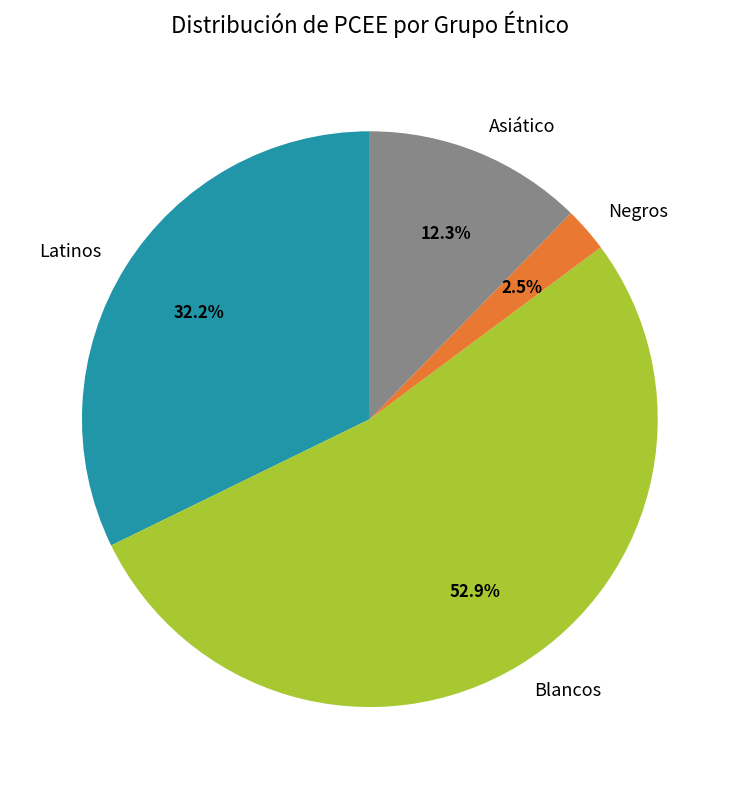

To the nearest percent, what portion does Blancos represent?

53%